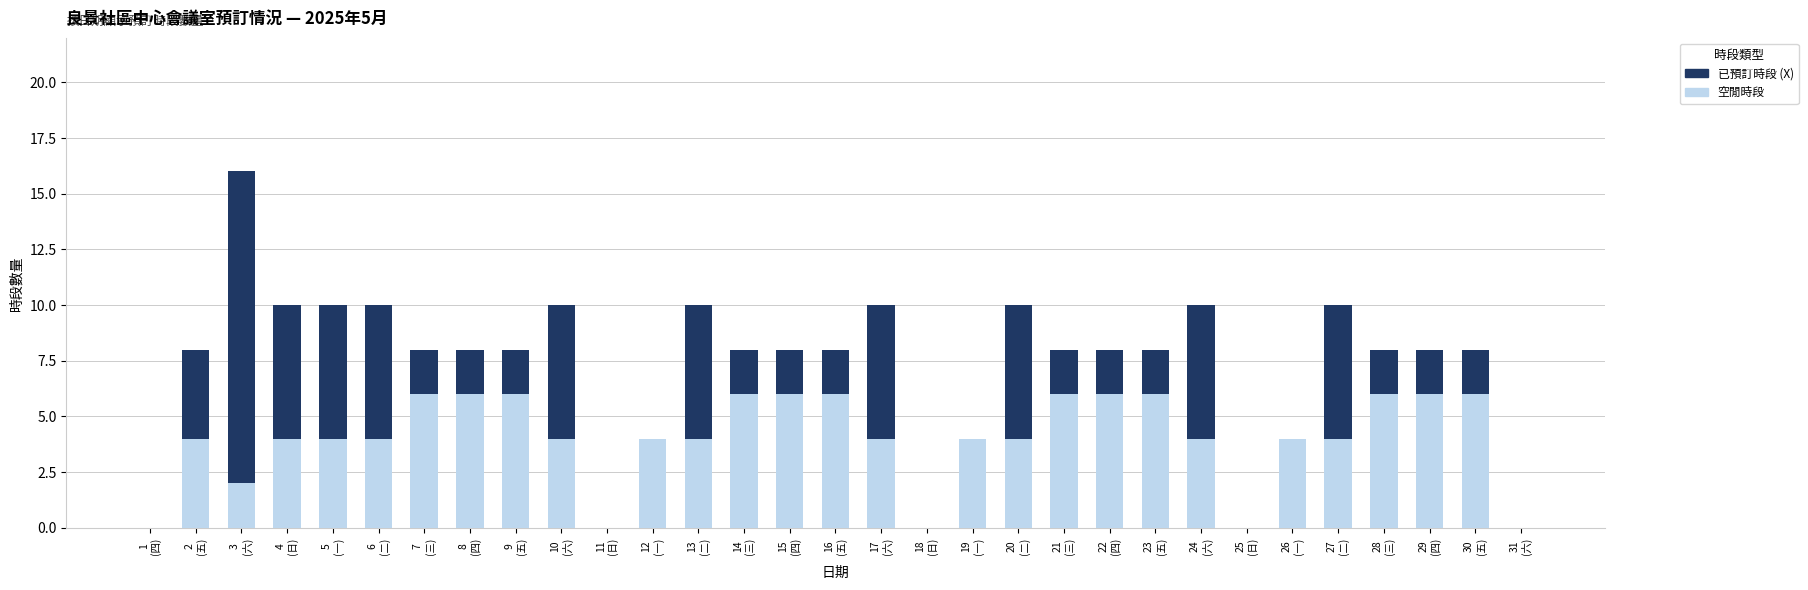

How many bars are there in each group?

2